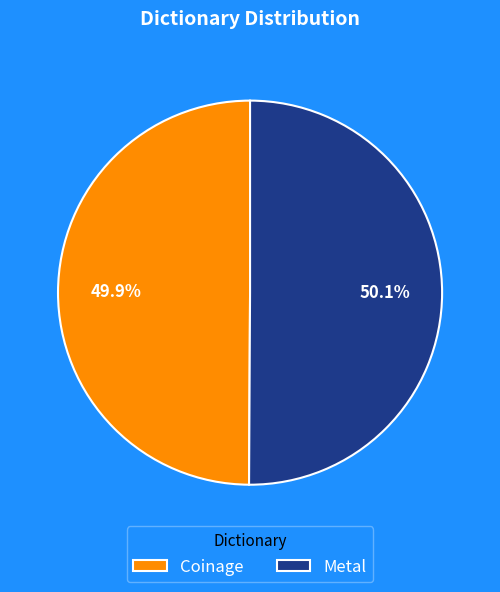

Approximately how many times larger is the value at Coinage compared to Metal?

1.0